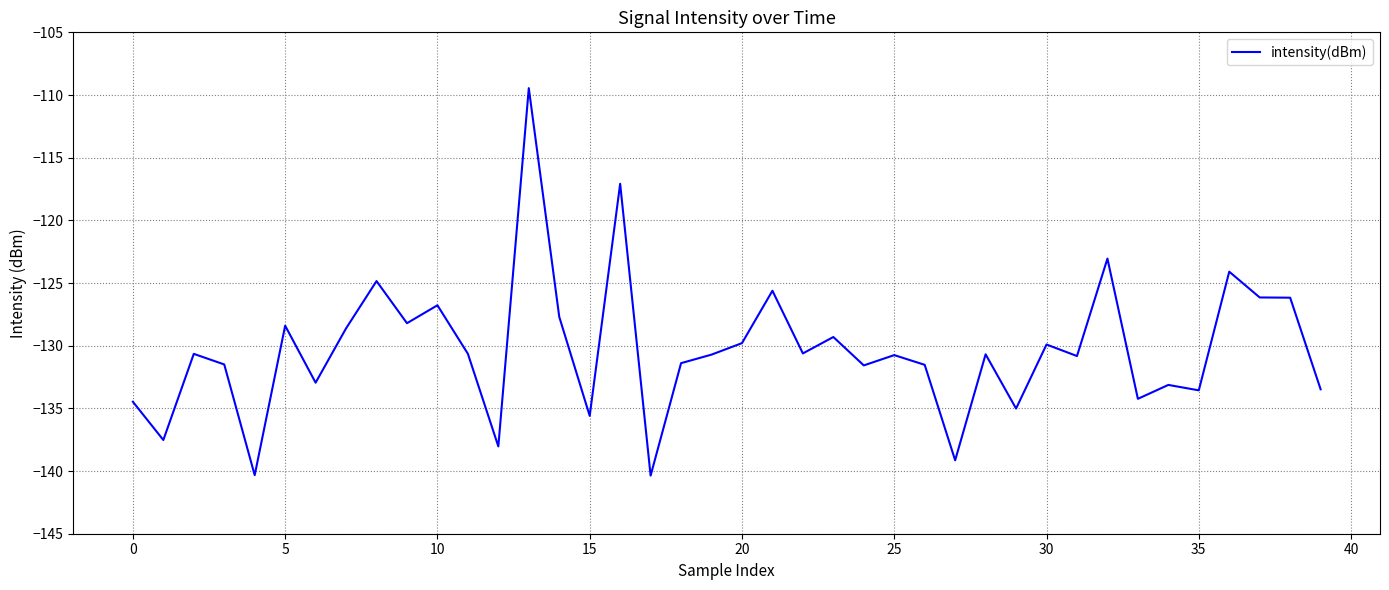

What is the greatest value displayed?

-109.5